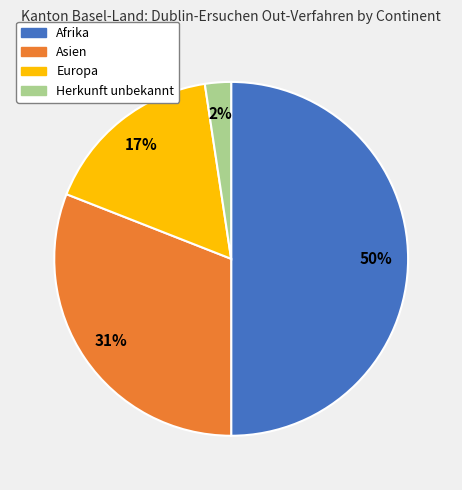

To the nearest percent, what percentage of the pie is Europa?

17%